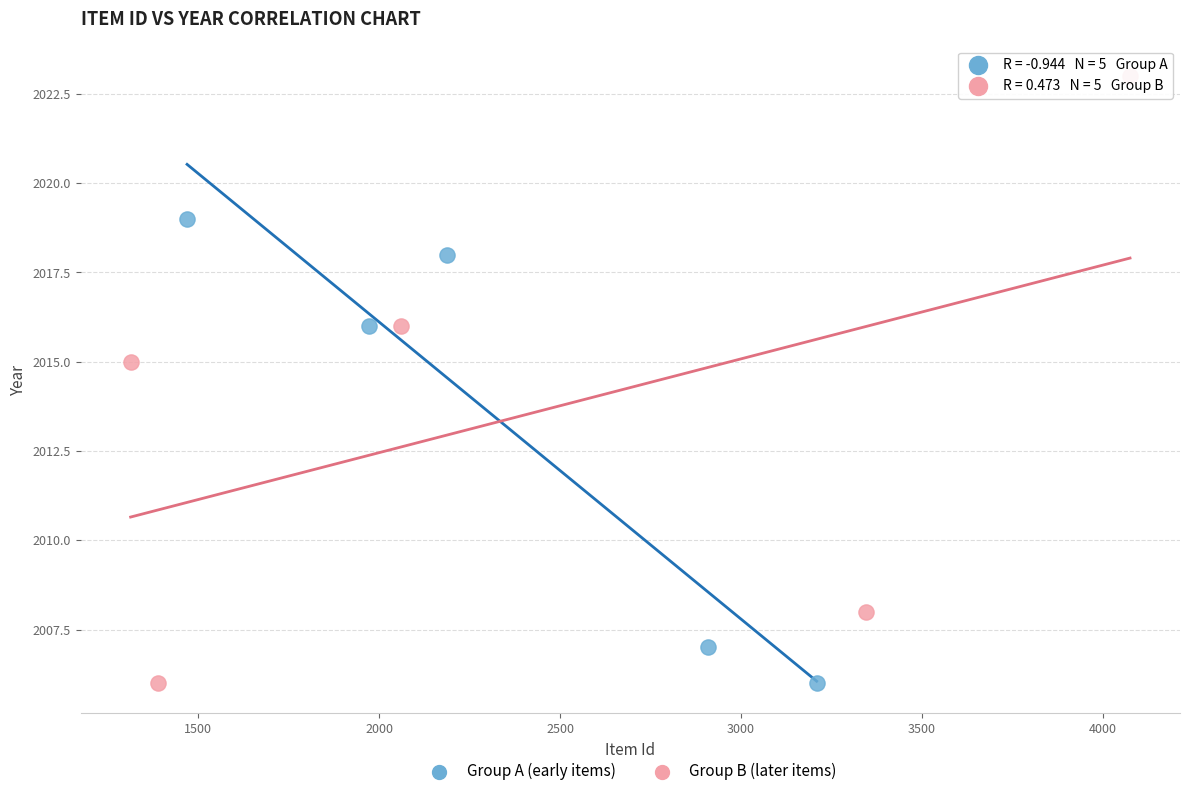

Which series contains the highest Y value?

Group B (later items)